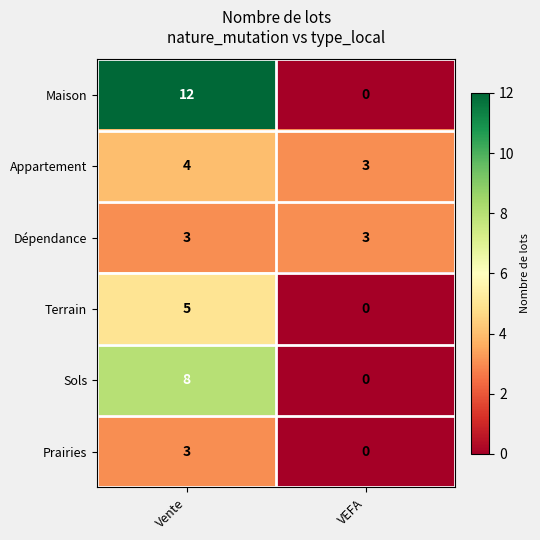

List the labels in order of Terrain value, largest first.

Vente, VEFA